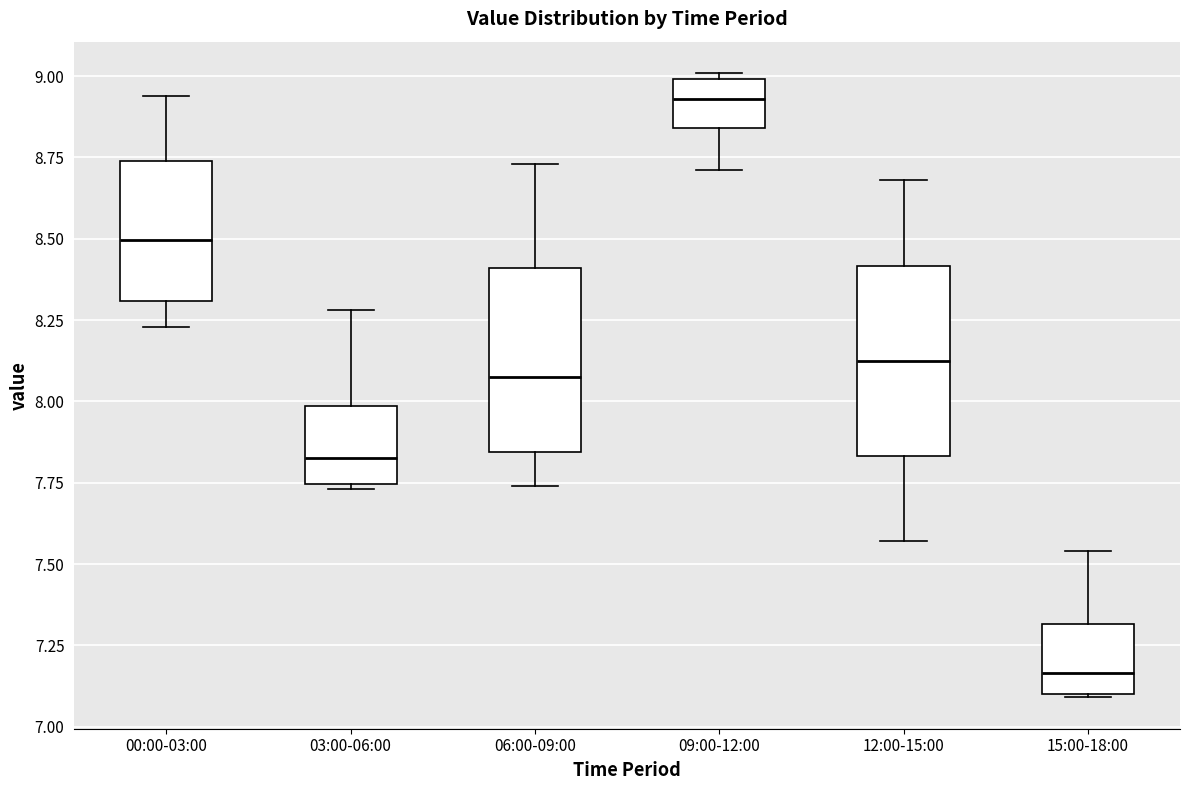

Which box's median line is the lowest?

15:00-18:00